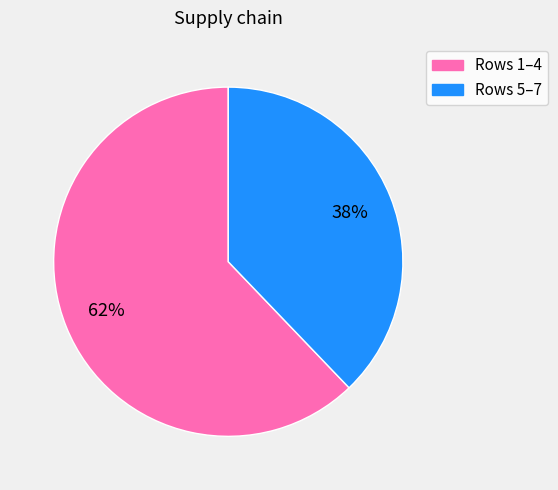

To the nearest percent, what is the average slice percentage?

50%